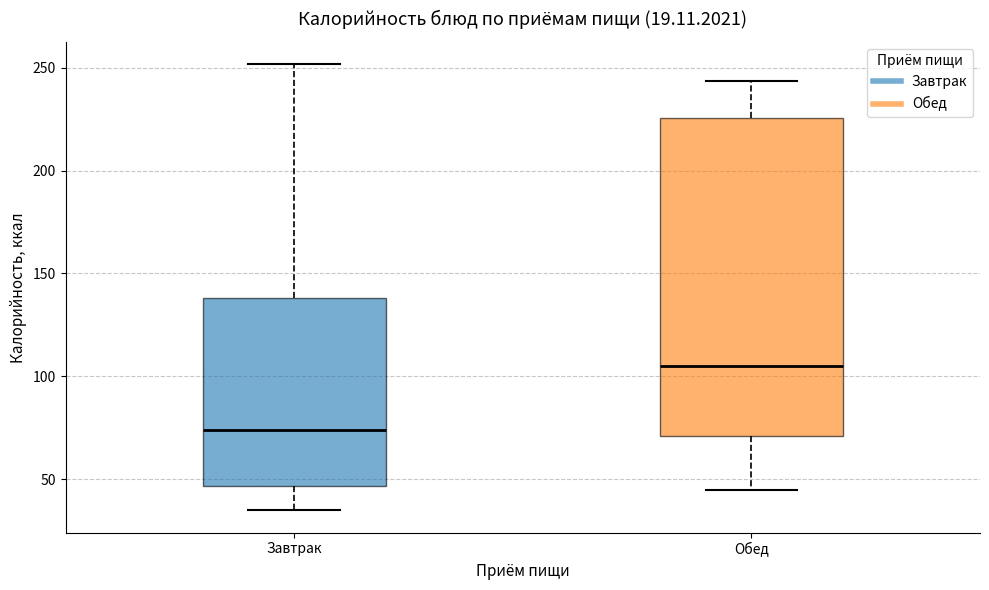

Which box is the tallest, from its lower edge to its upper edge?

Обед